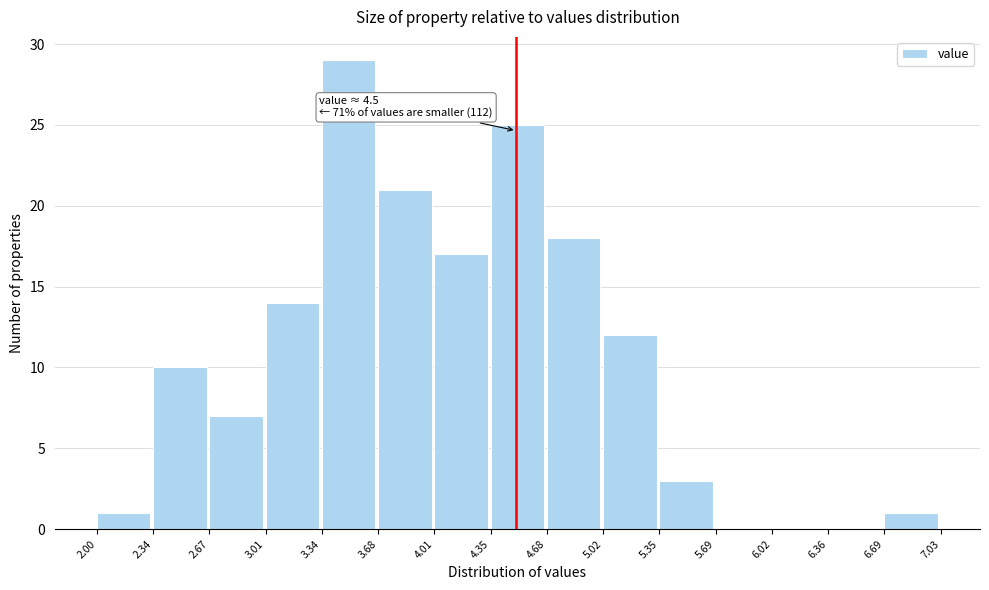

Over which range of the x-axis is the bar tallest?

3.34 to 3.68